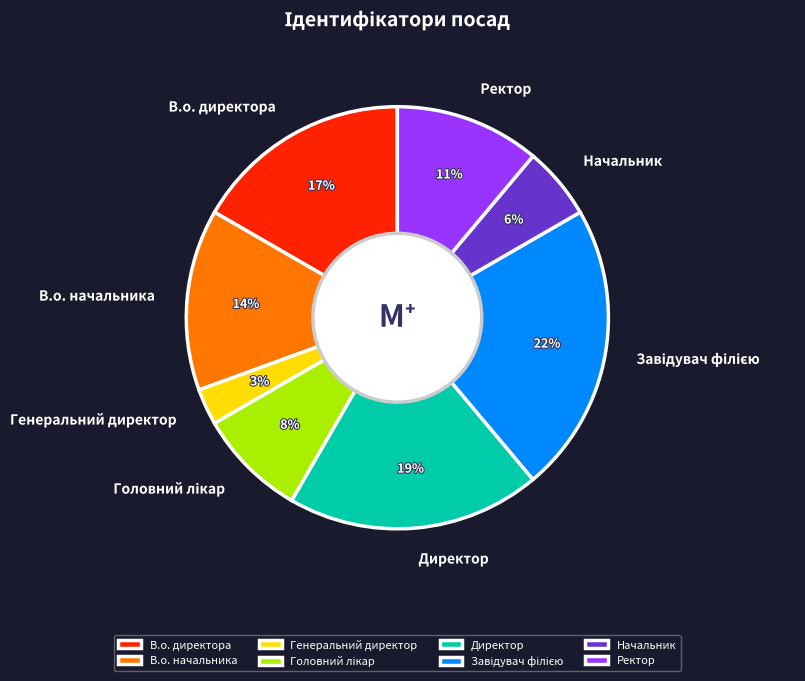

Is Генеральний директор the majority of the pie?

No